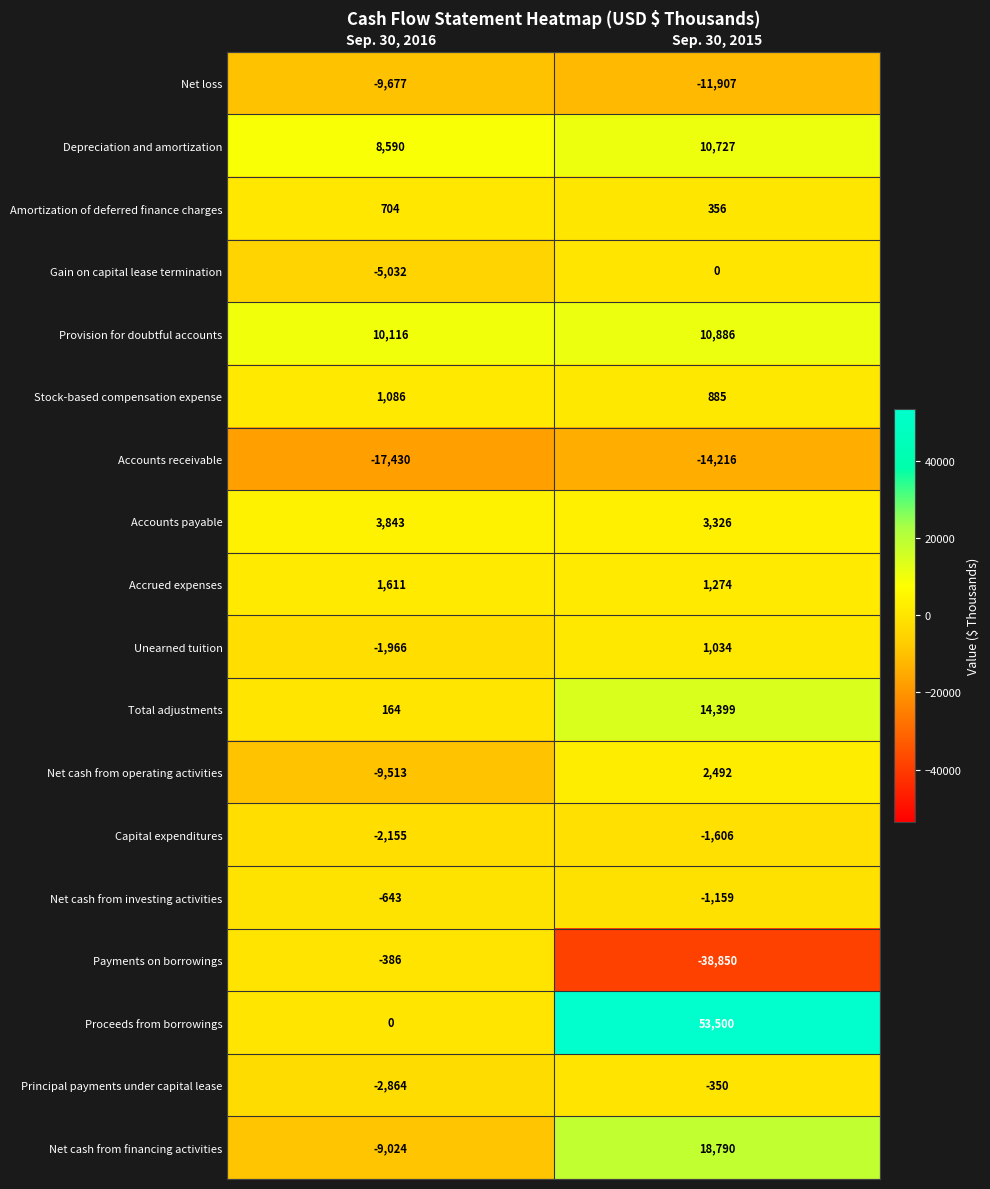

What is the highest value of the Net cash from operating activities series?

2492